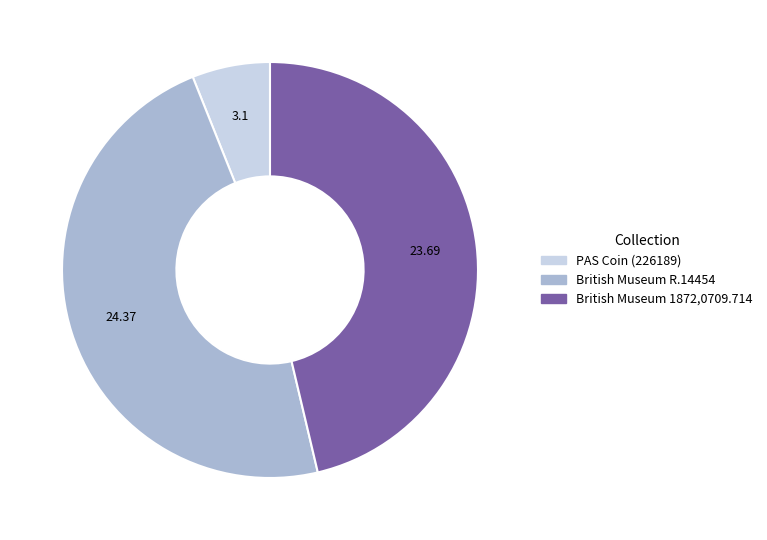

The PAS Coin (226189) slice represents 14% of the pie. True or false?

False